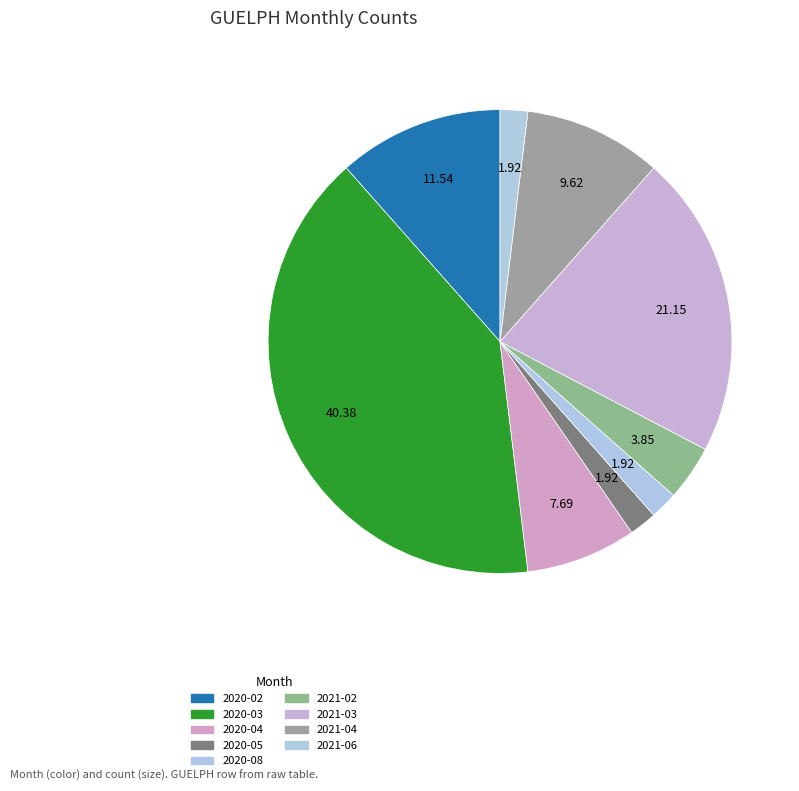

True or false: 2020-08 accounts for 13% of the total.

False